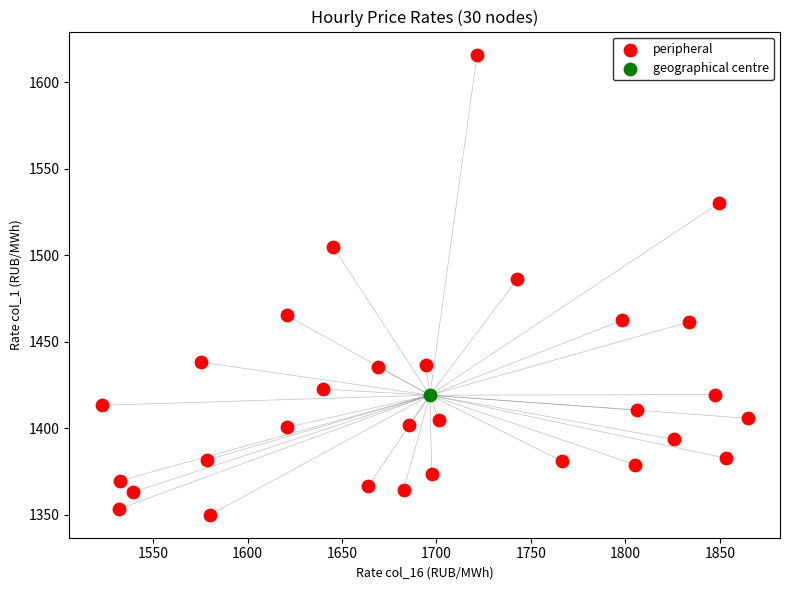

What are all the series names shown in the legend?

peripheral, geographical centre